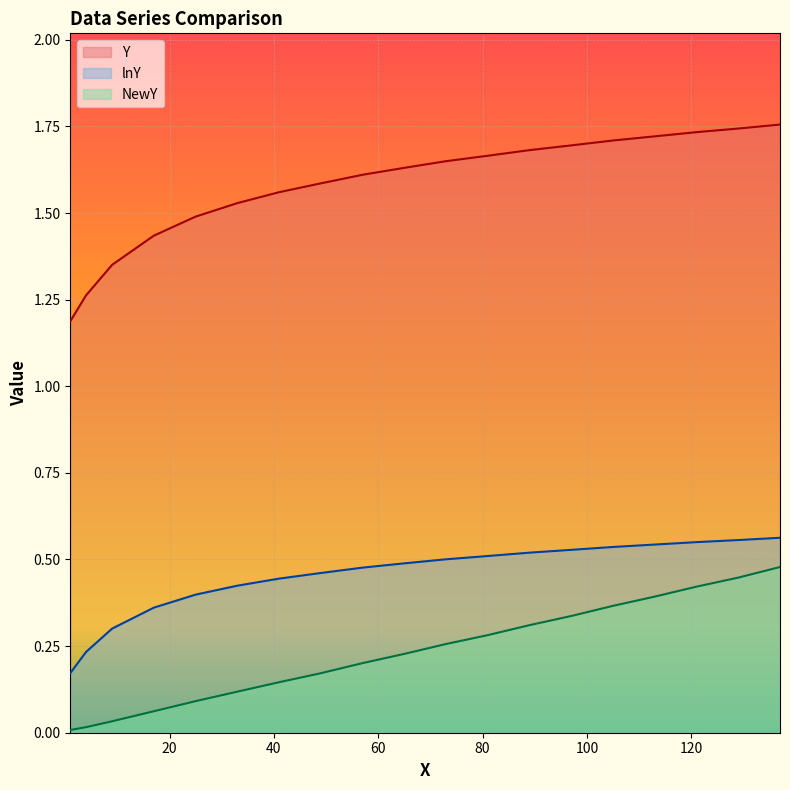

True or false: NewY and lnY cross at least once.

False